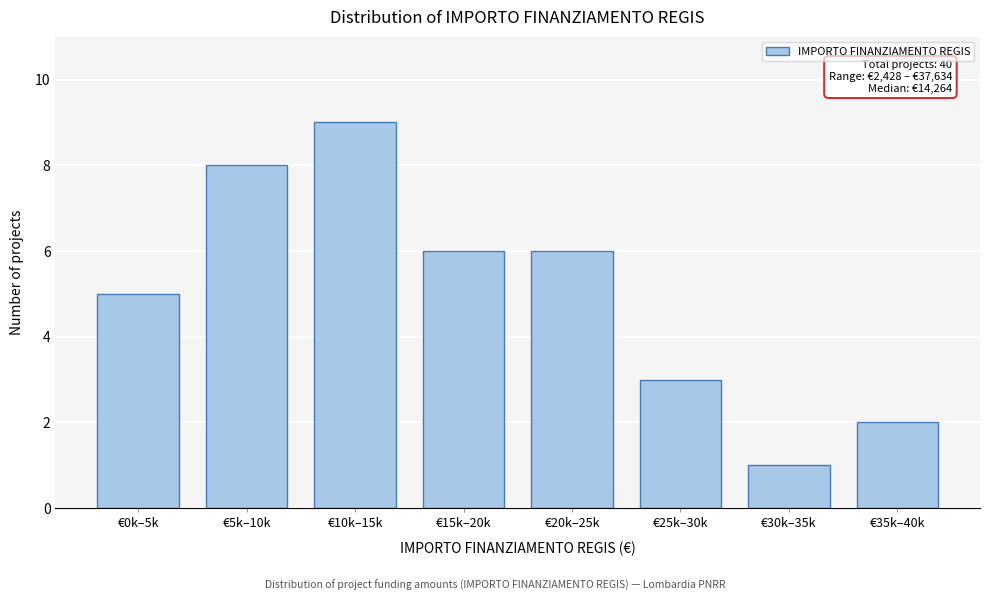

Reading right to left, transcribe all the data shown in this chart.

€35k–40k=2	€30k–35k=1	€25k–30k=3	€20k–25k=6	€15k–20k=6	€10k–15k=9	€5k–10k=8	€0k–5k=5